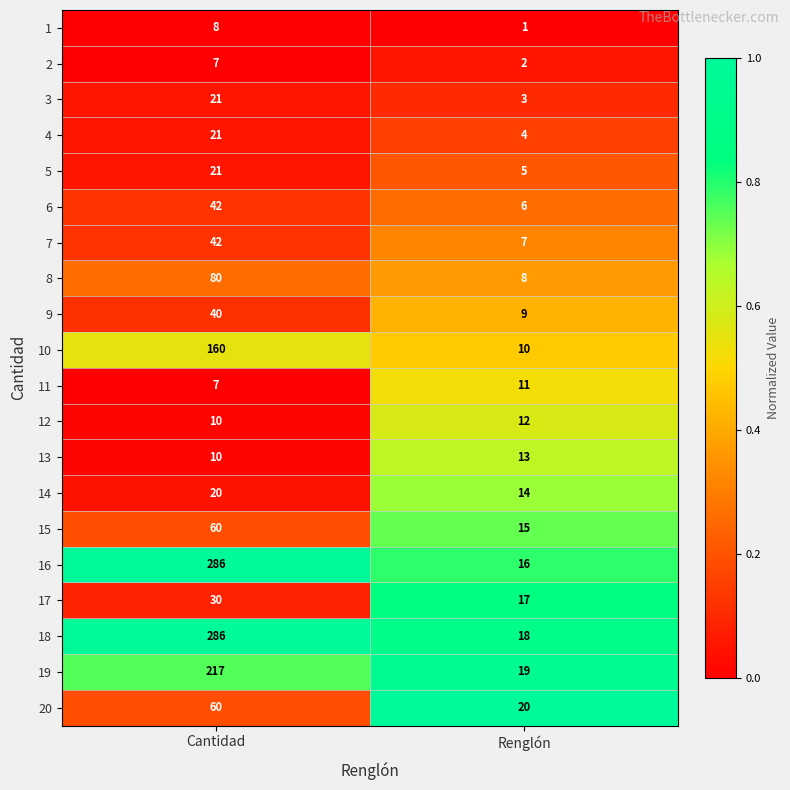

The 14 series shows 14 at Renglón. True or false?

True